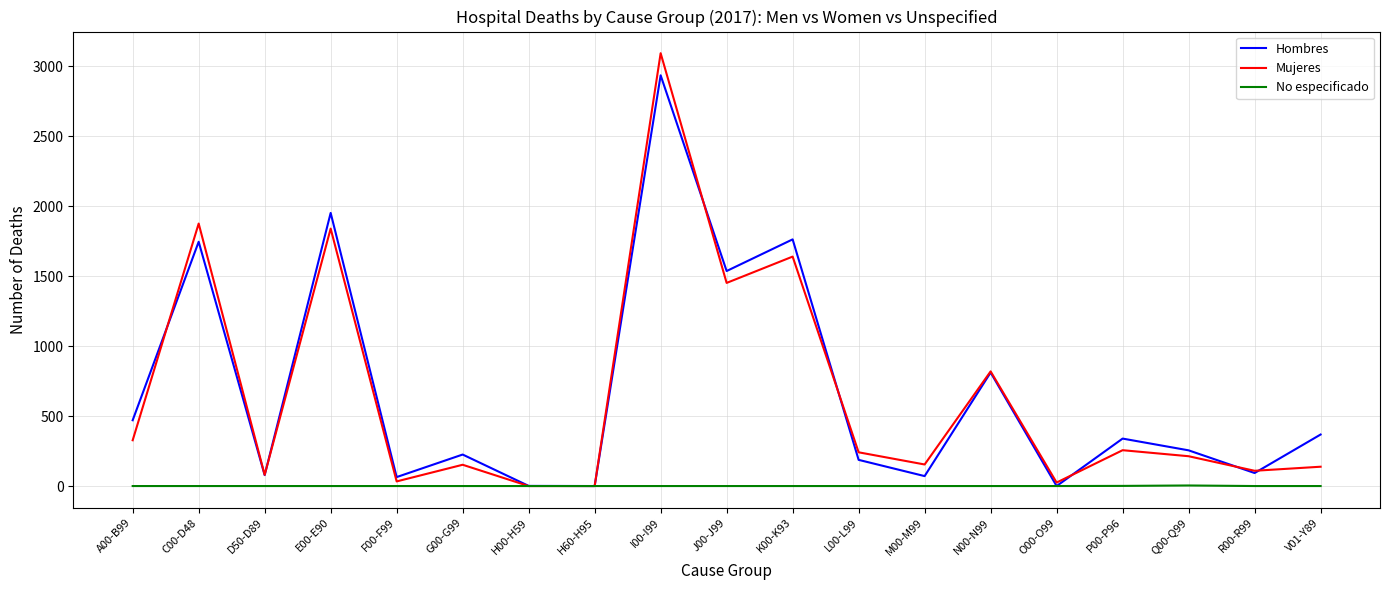

Does the chart have visible grid lines?

Yes